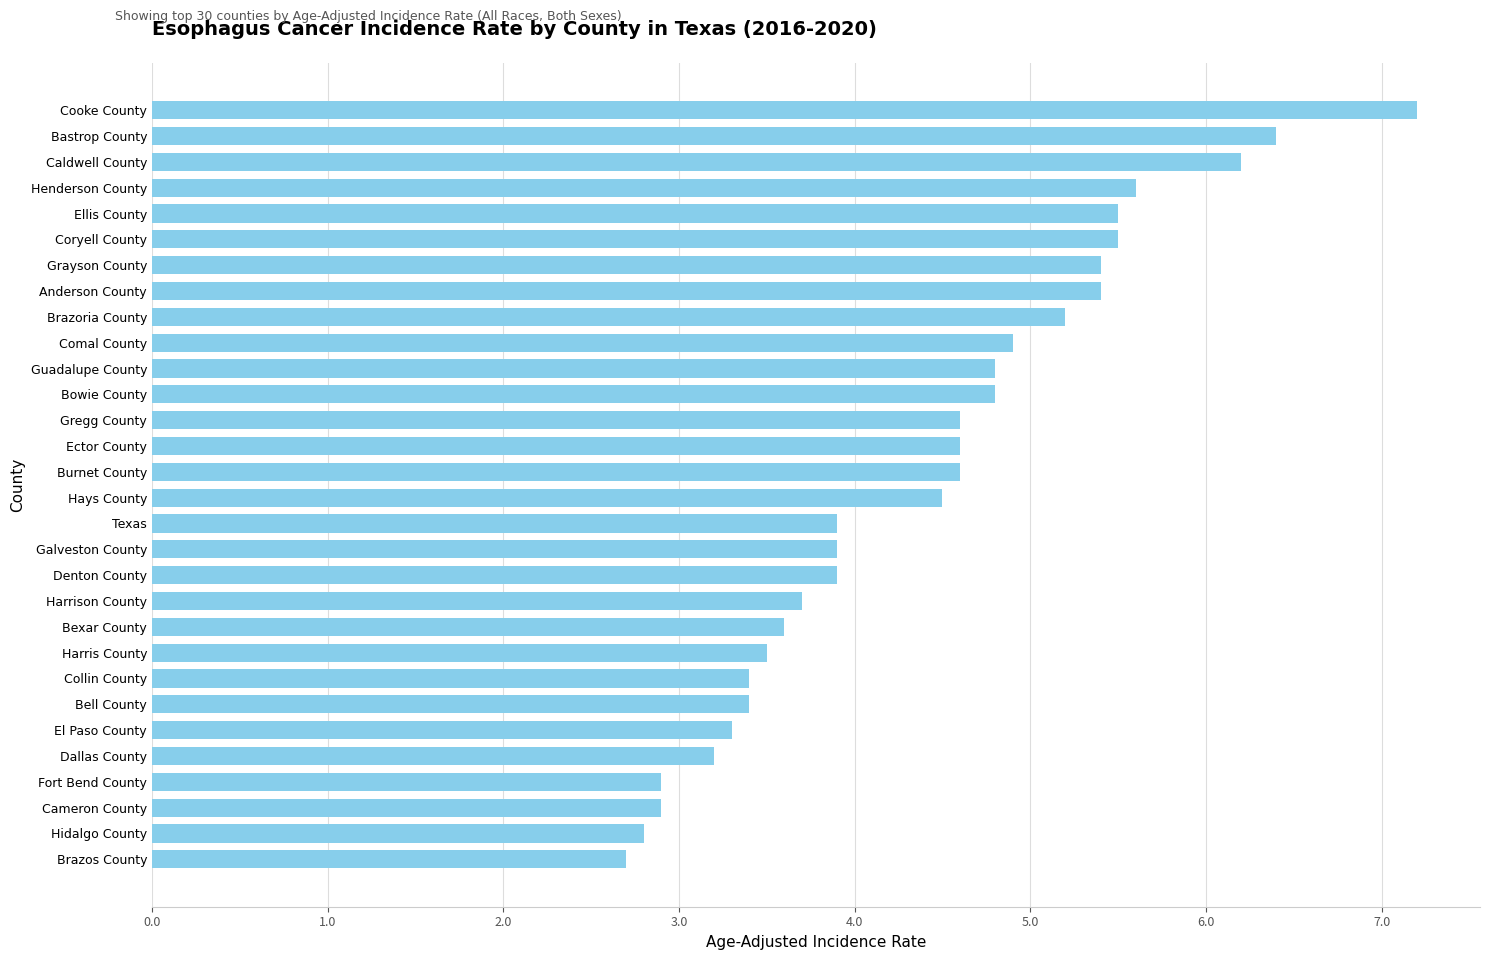

How many values are below 4?

14